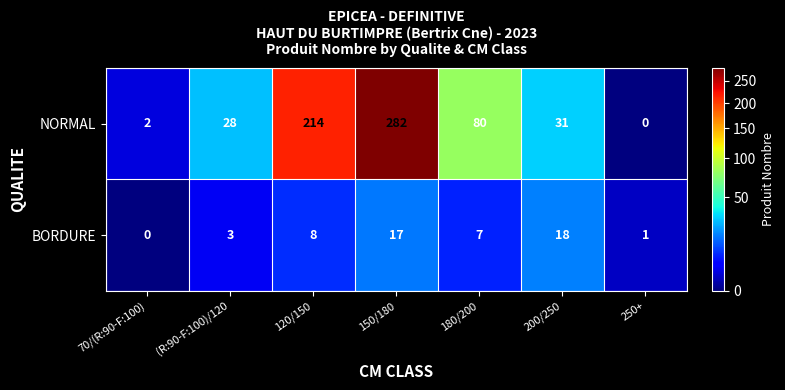

Count the number of data series in this chart.

2